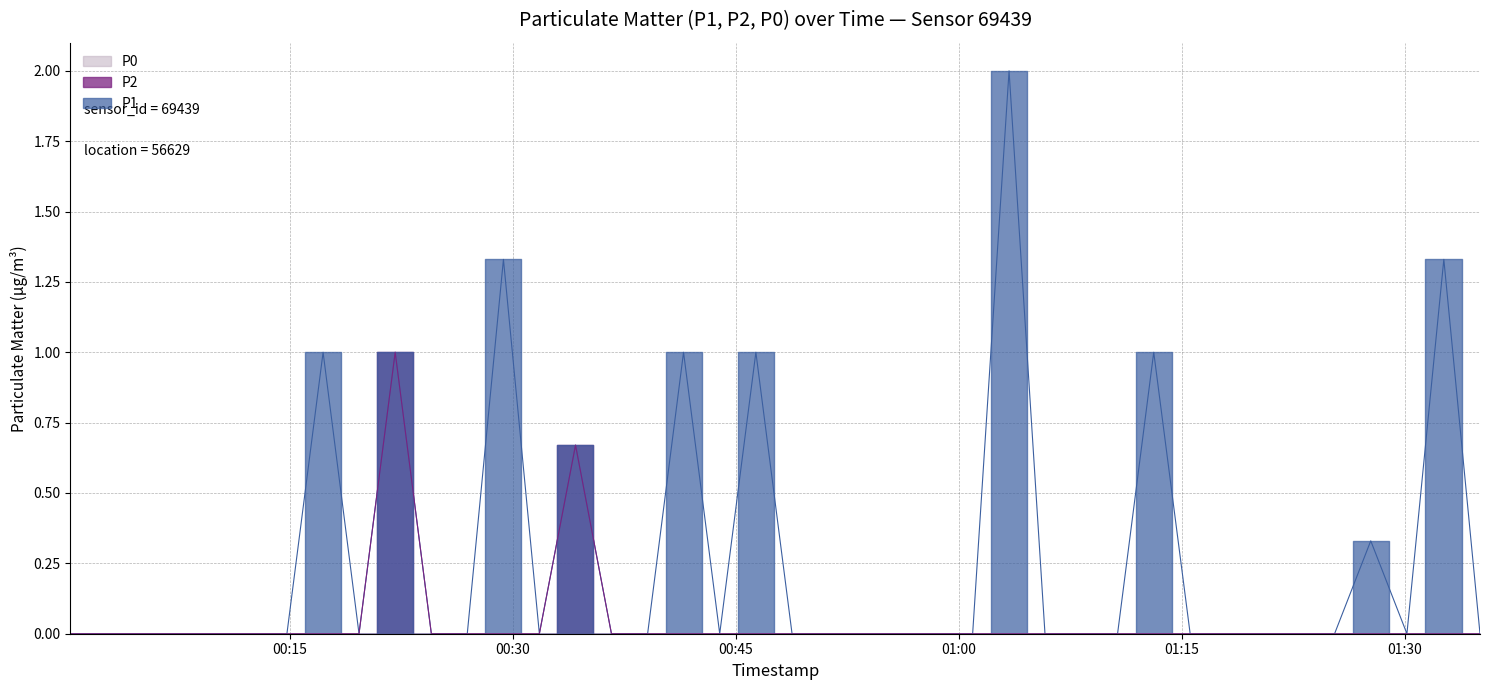

Reading left to right, what are all the values shown in this chart?

P1: 0.0	0.0	0.0	0.0	0.0	0.0	0.0	1.0	0.0	1.0	0.0	0.0	1.3	0.0	0.7	0.0	0.0	1.0	0.0	1.0	0.0	0.0	0.0	0.0	0.0	0.0	2.0	0.0	0.0	0.0	1.0	0.0	0.0	0.0	0.0	0.0	0.3	0.0	1.3	0.0
P2: 0.0	0.0	0.0	0.0	0.0	0.0	0.0	0.0	0.0	1.0	0.0	0.0	0.0	0.0	0.7	0.0	0.0	0.0	0.0	0.0	0.0	0.0	0.0	0.0	0.0	0.0	0.0	0.0	0.0	0.0	0.0	0.0	0.0	0.0	0.0	0.0	0.0	0.0	0.0	0.0